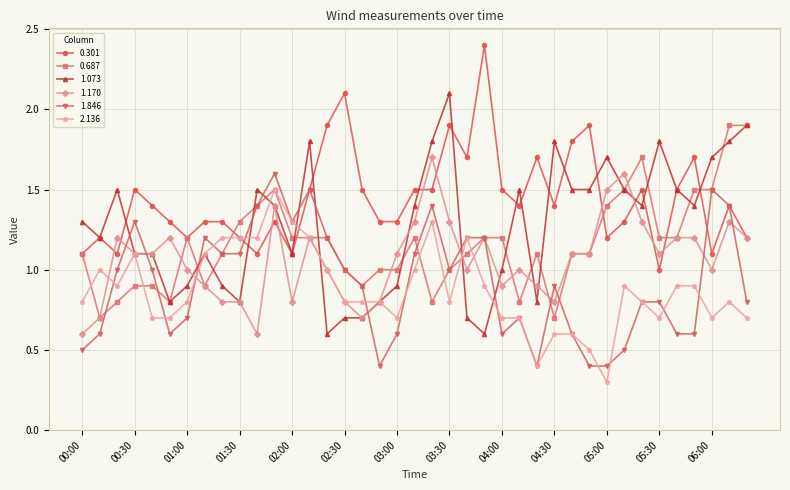

What is the greatest value displayed?

2.4